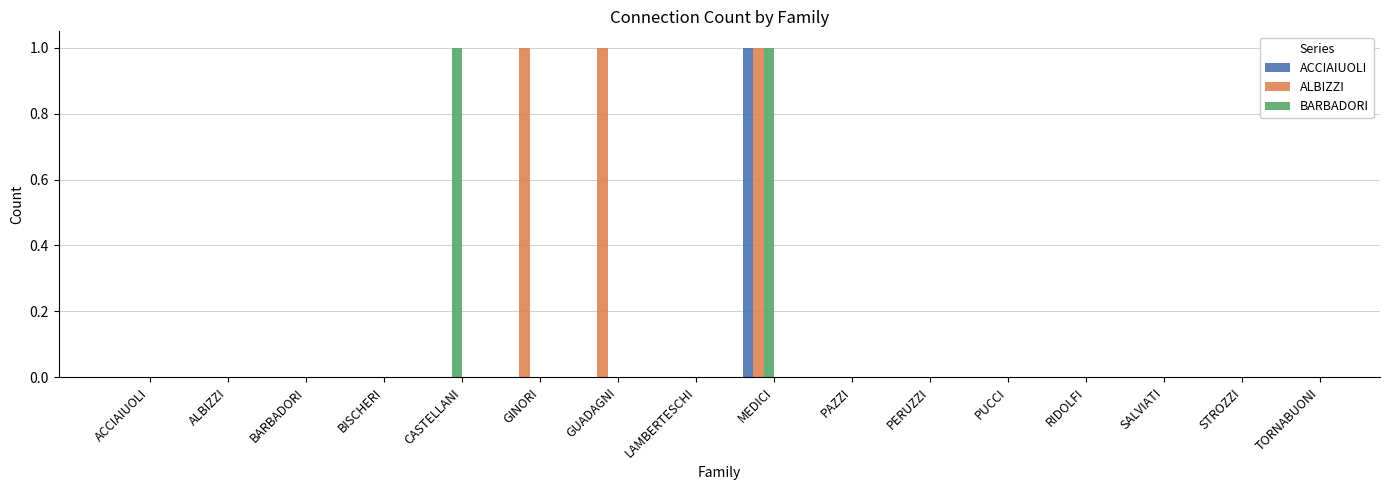

The ALBIZZI series shows 0 at PAZZI. True or false?

True